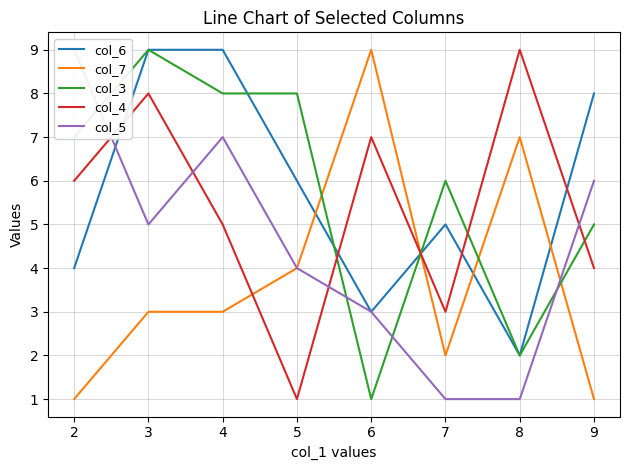

What is the difference between the col_3 values at 9 and 3?

4